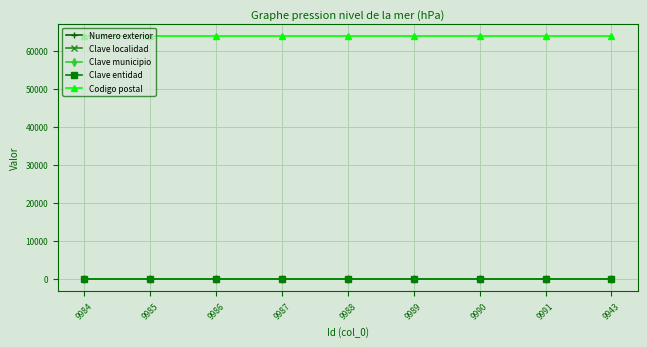

At how many categories does at least one series exceed 20686?

9